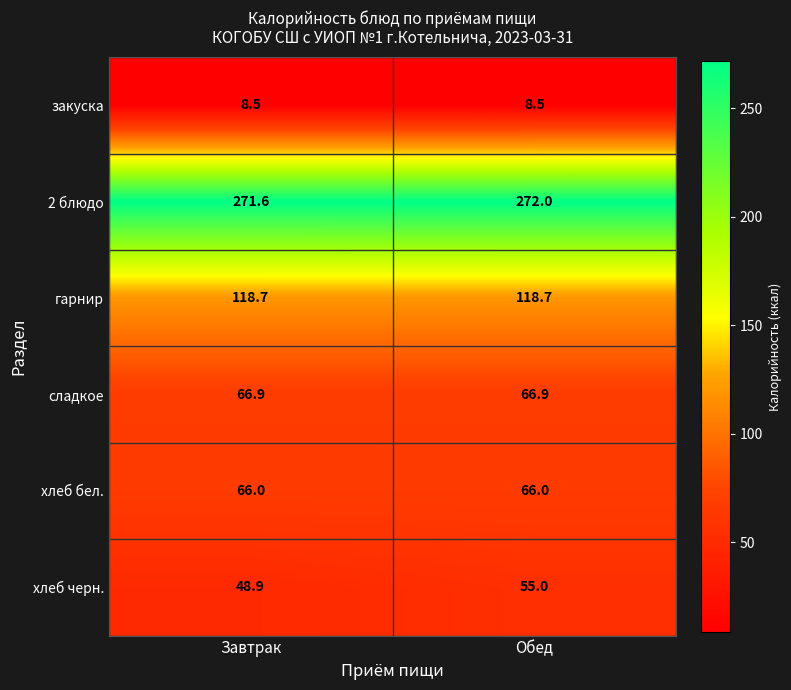

At how many categories does at least one series exceed 196?

2